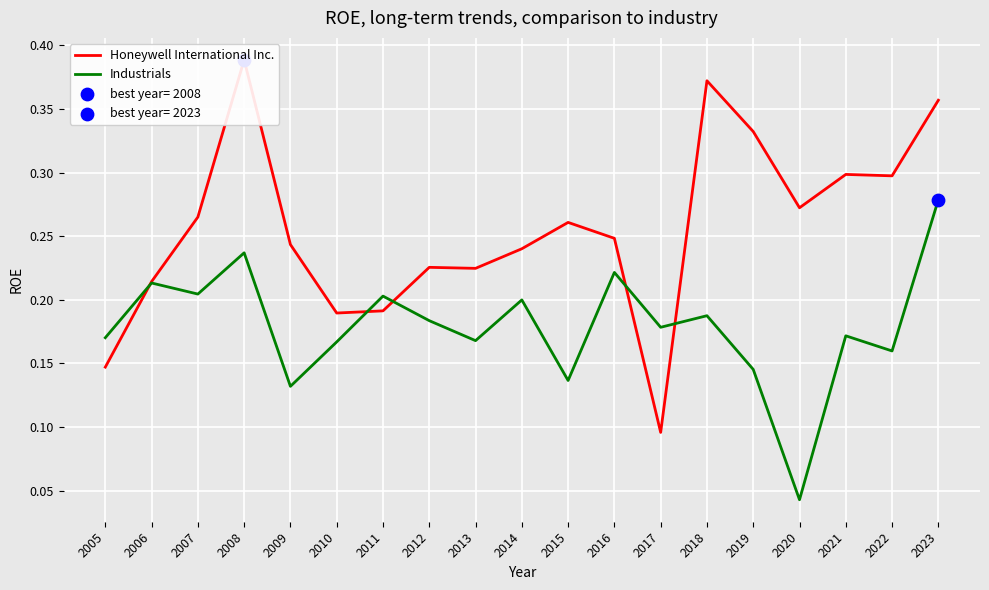

Is the value of Honeywell International Inc. at 2012 greater than the value of Industrials at 2016?

Yes